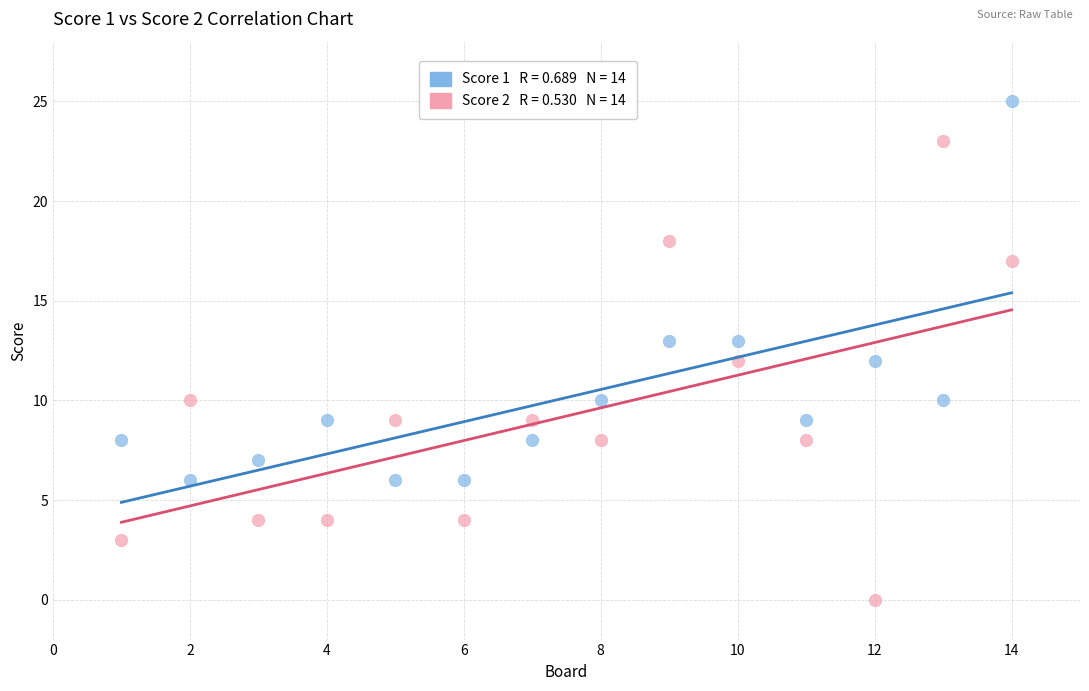

Across all data points, what is the range of X values (max minus min)?

13